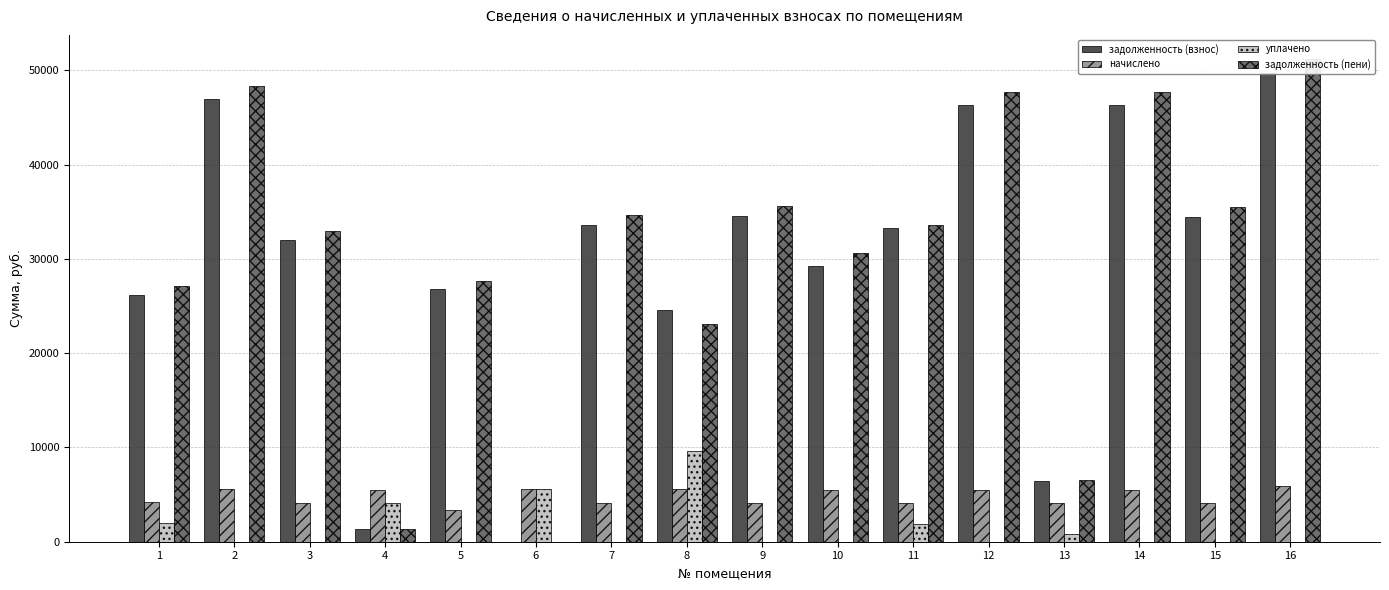

What is the value of the задолженность (пени) bar at the 10th from the left?

30671.7